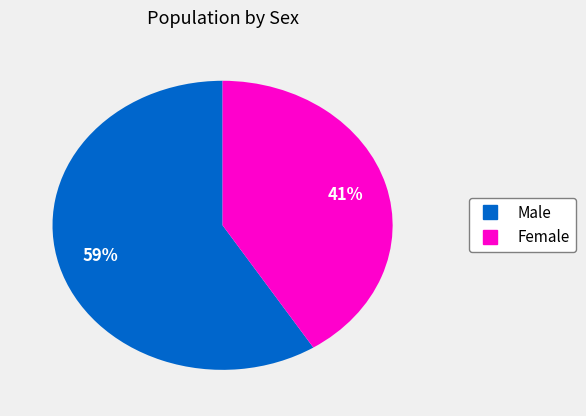

What is the smallest slice in the pie chart?

Female